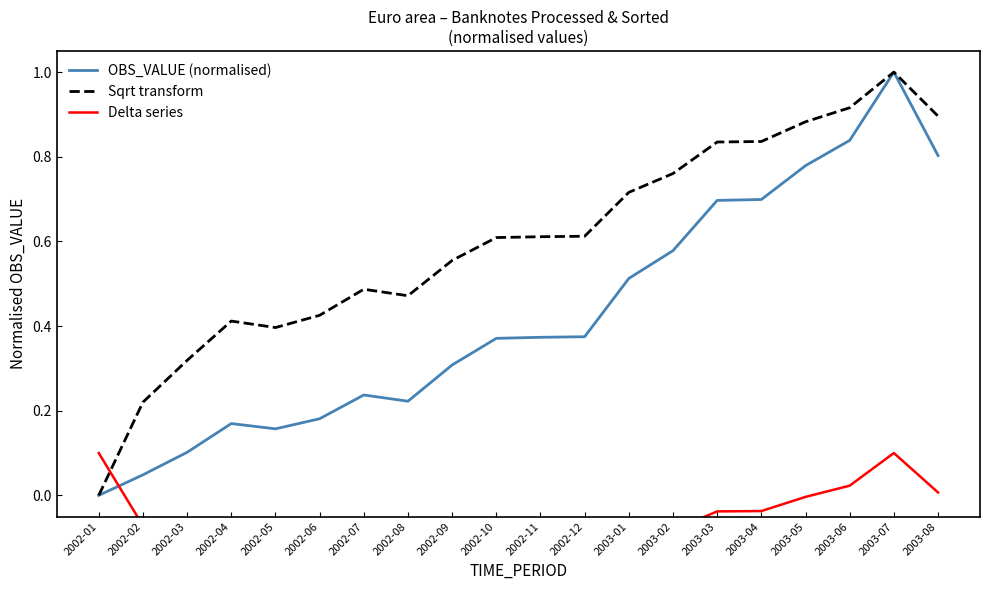

True or false: Delta series has a value of 0.0 at 2003-06.

False